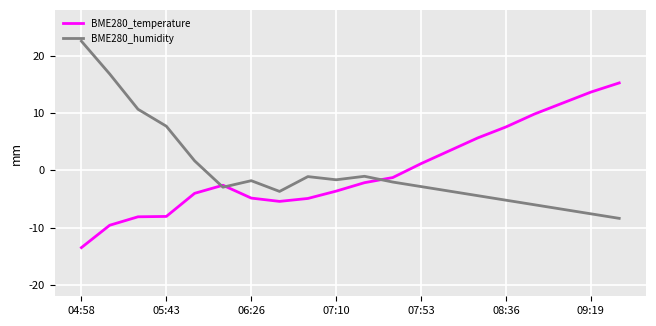

How many lines are shown in the chart?

2